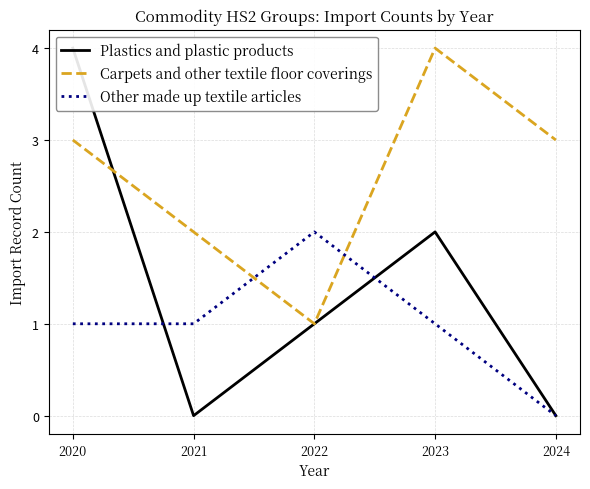

What is the difference between the highest and lowest values at 2020?

3